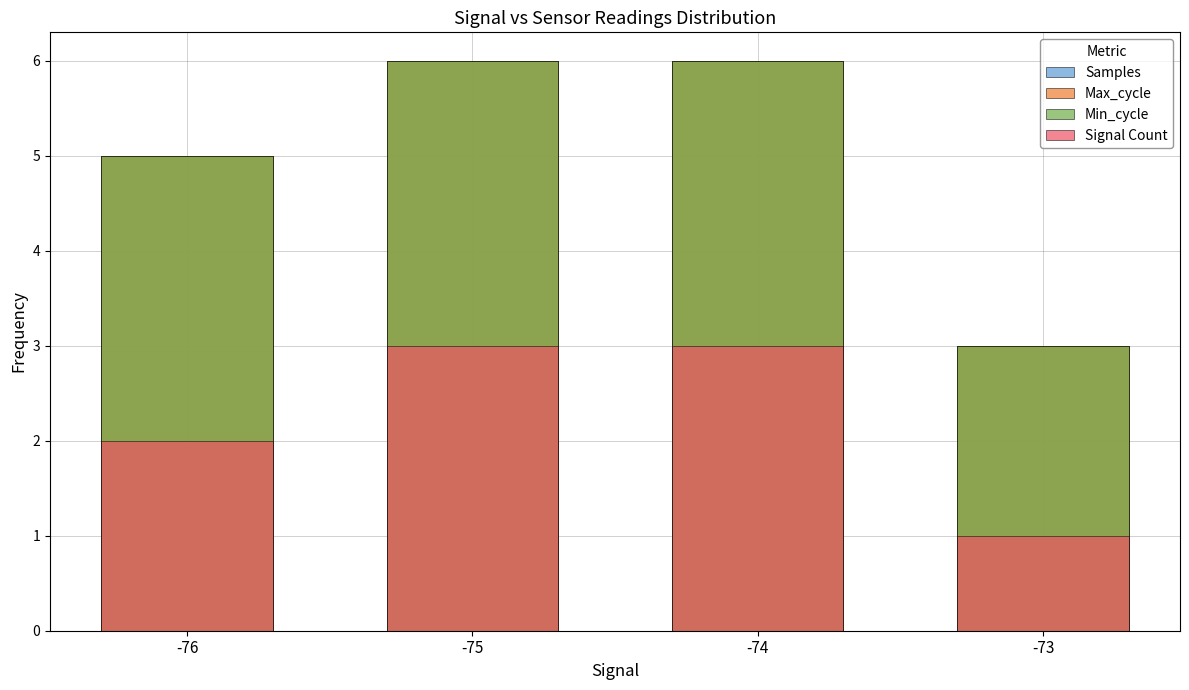

What is the value of the Min_cycle bar at the 4th from the left?

3